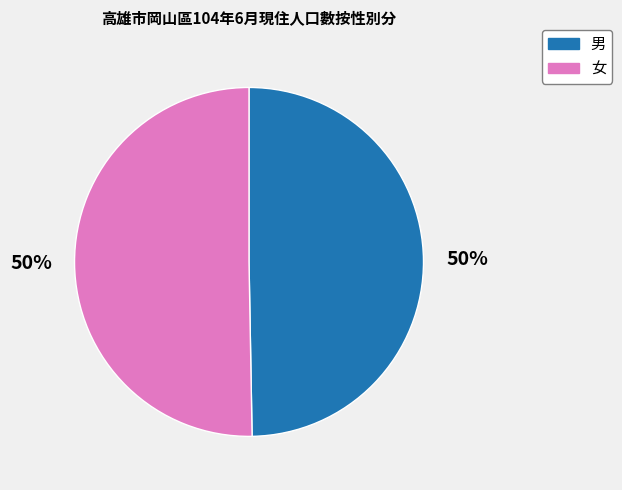

To the nearest percent, what portion does 男 represent?

50%